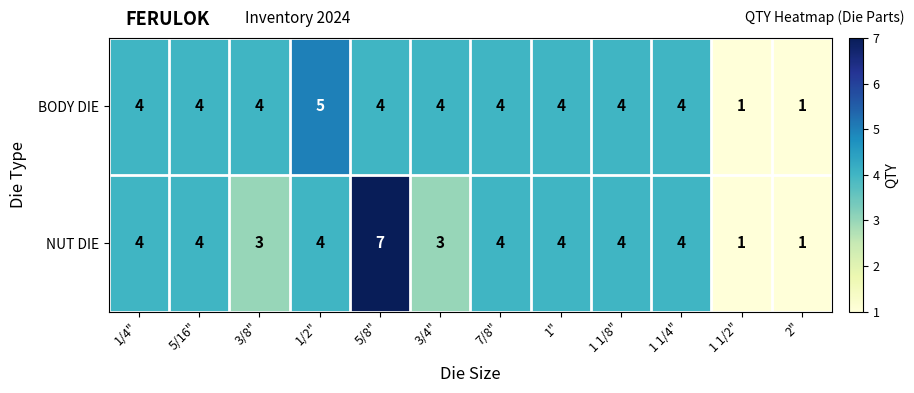

At how many categories does at least one series exceed 2?

10